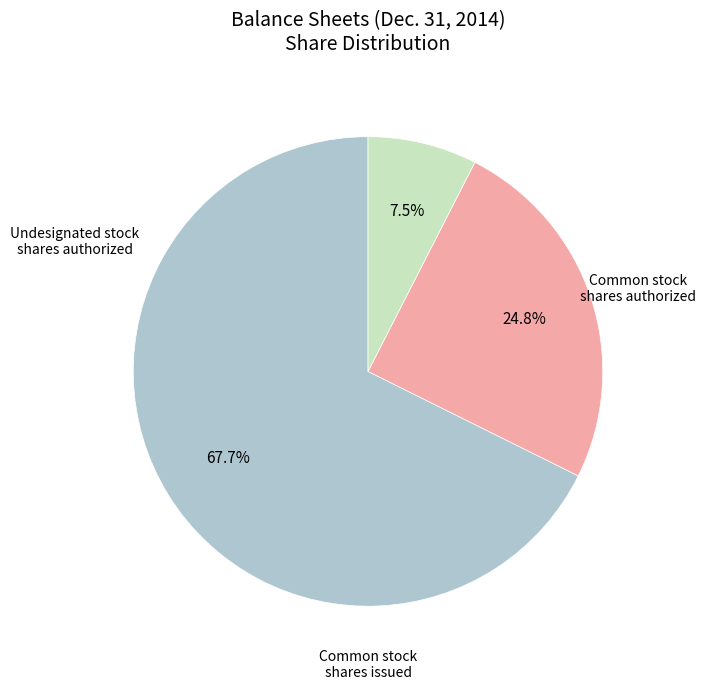

Is there a majority slice in this chart?

Yes